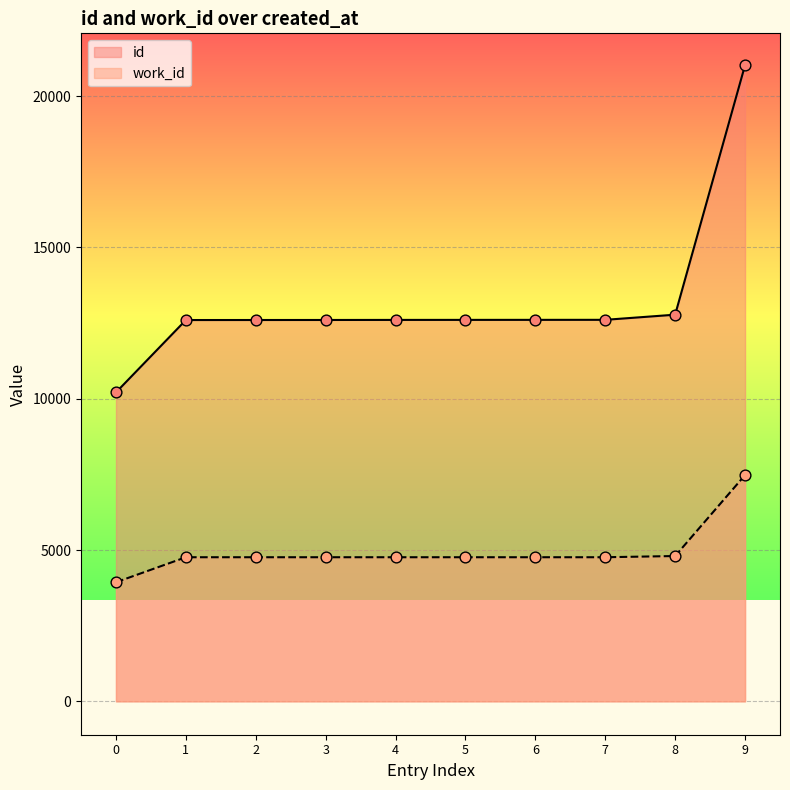

Which series has the largest total across all categories?

id